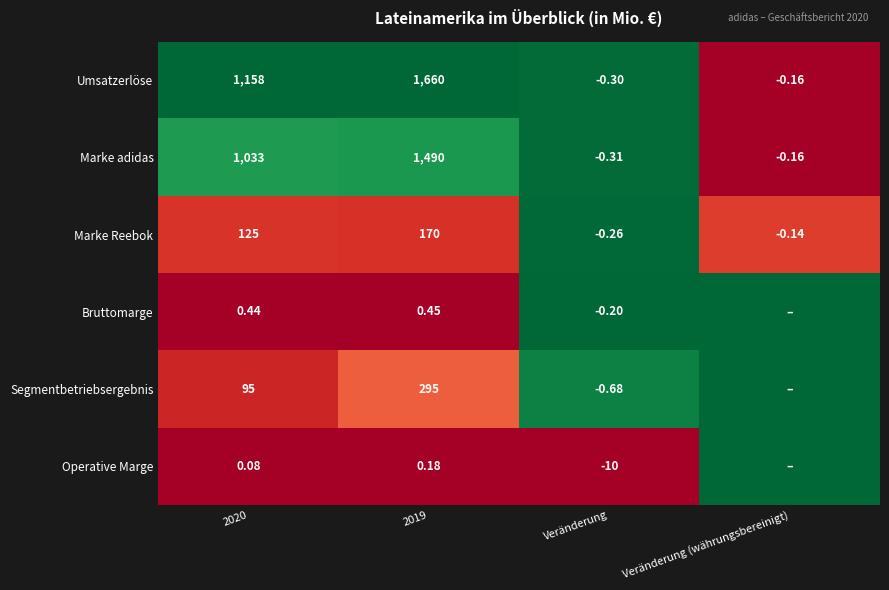

Is the value of Bruttomarge at 2019 greater than the value of Marke Reebok at Veränderung?

Yes